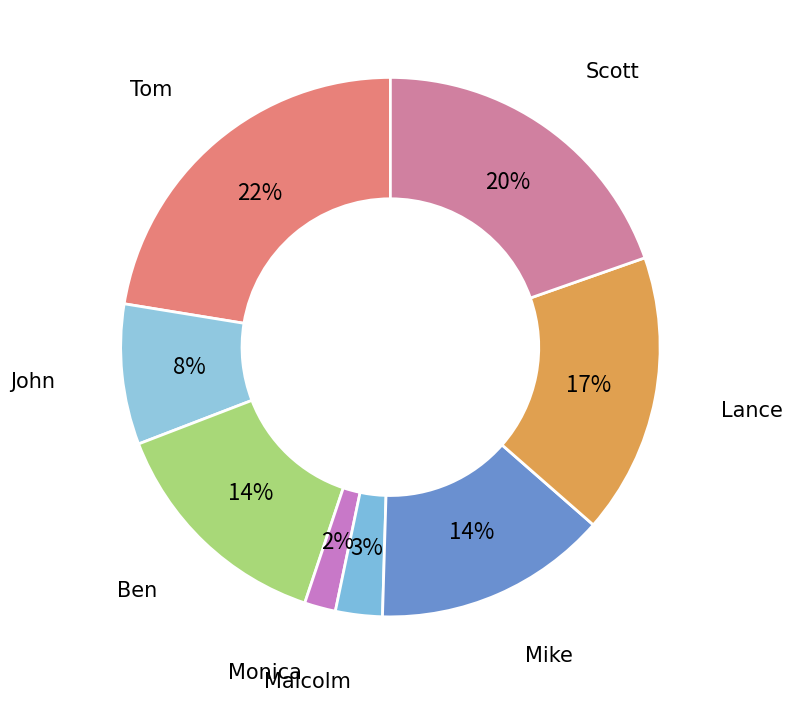

How many segments does this pie chart have?

8